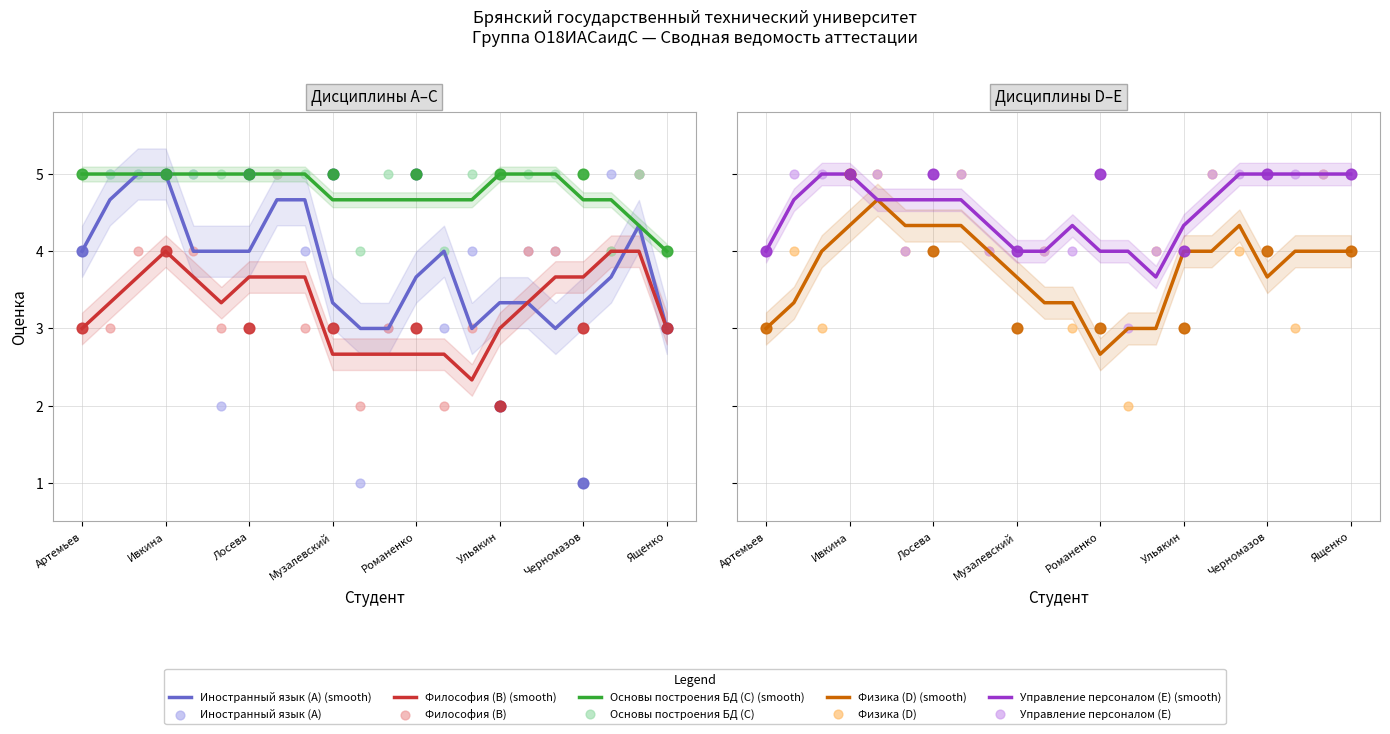

At how many categories does at least one series exceed 2?

22